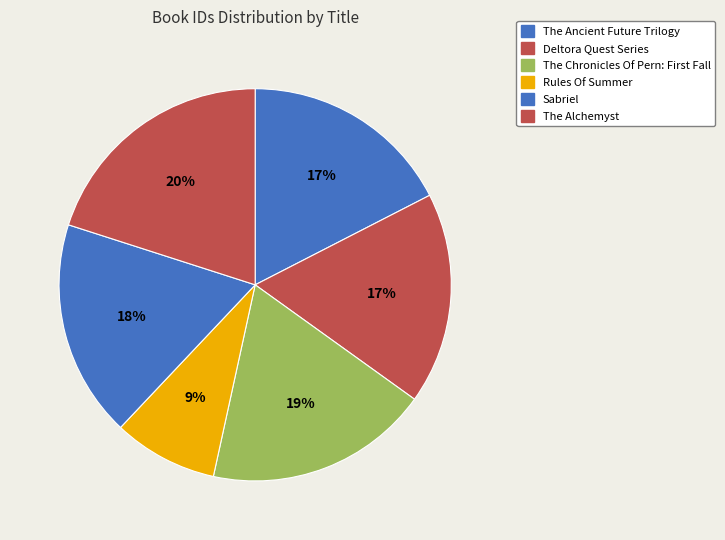

Which category has the biggest portion of the pie?

The Alchemyst